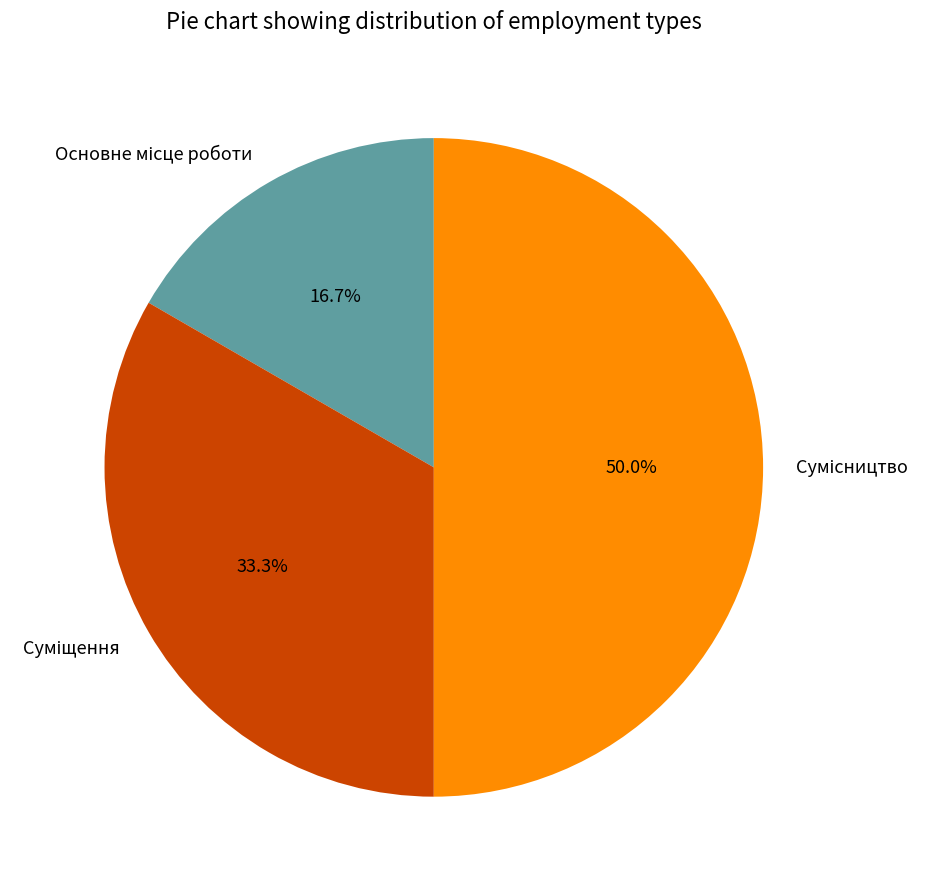

To the nearest percent, what is the combined percentage of Суміщення and Сумісництво?

83%